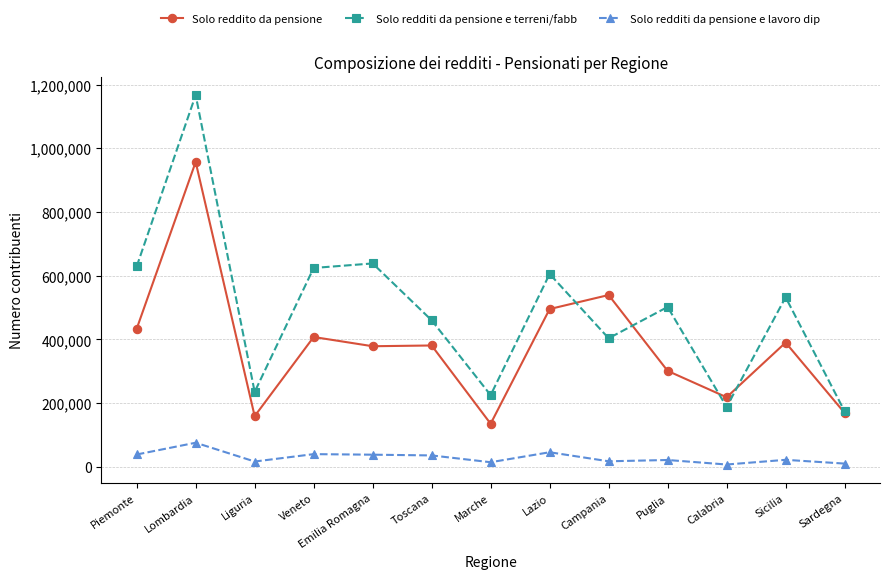

List the series in order of their peak value, lowest first.

Solo redditi da pensione e lavoro dip, Solo reddito da pensione, Solo redditi da pensione e terreni/fabb